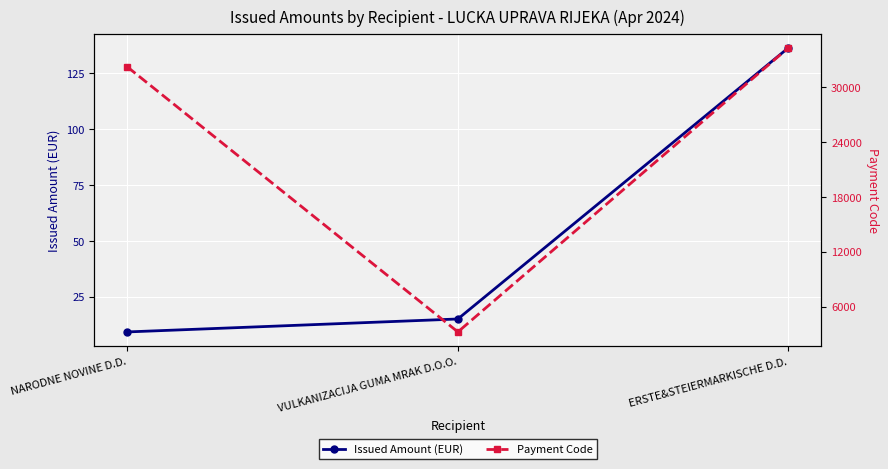

What are all the series names shown in the legend?

Issued Amount (EUR), Payment Code